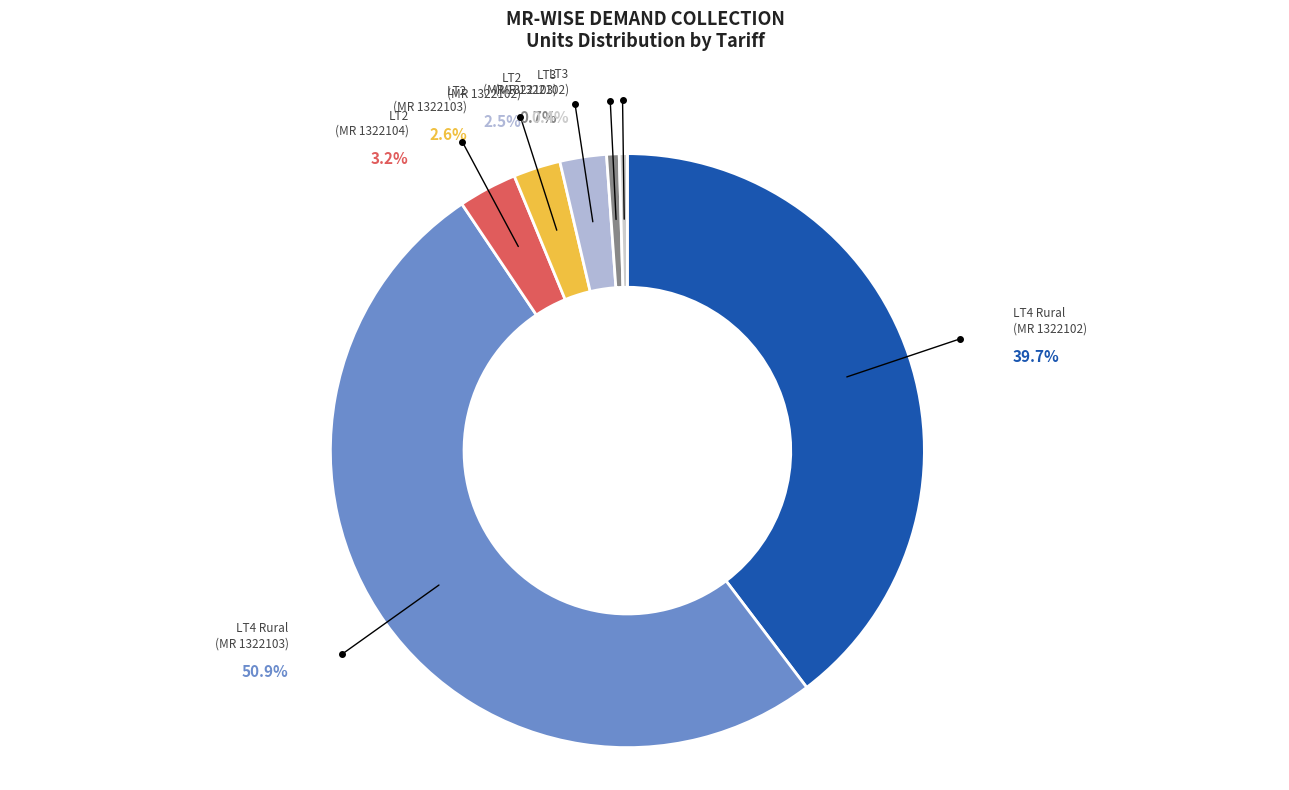

What is the change in value from LT4 Rural (1322103) to LT2 (1322103)?

-1106318